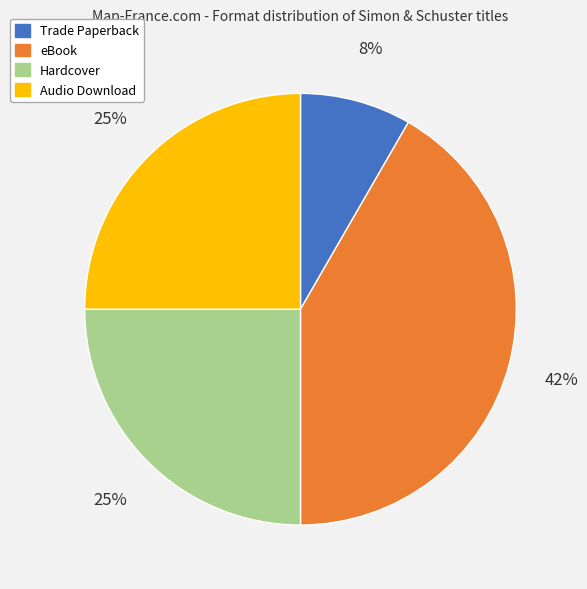

What is the smallest slice in the pie chart?

Trade Paperback